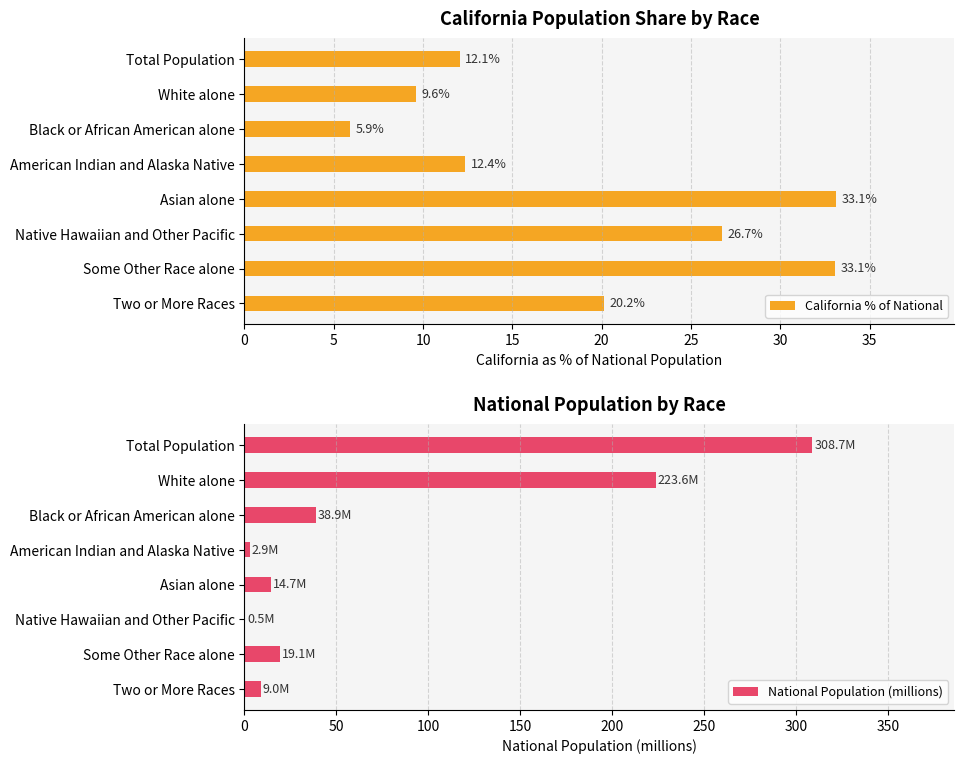

Rank the series by their average value, from lowest to highest.

California % of National, National Population (millions)